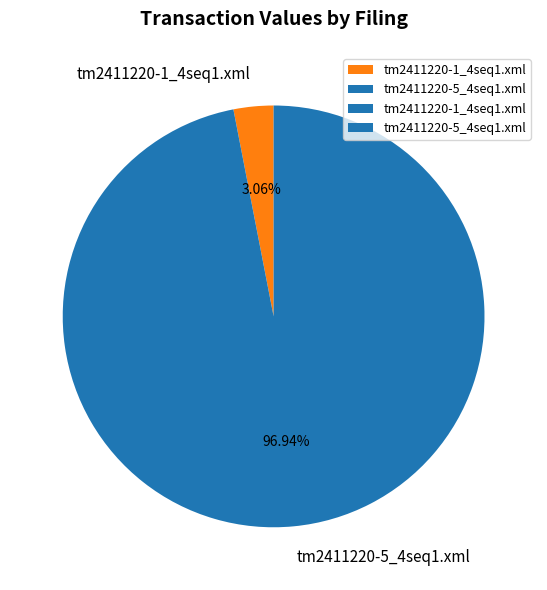

To the nearest percent, what portion does tm2411220-5_4seq1.xml represent?

97%